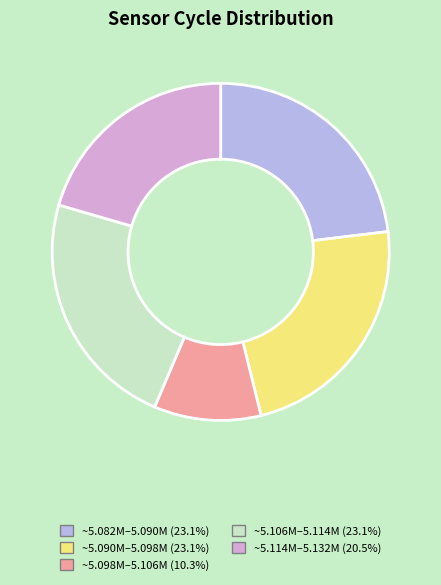

Is there any slice that represents more than half of the pie?

No